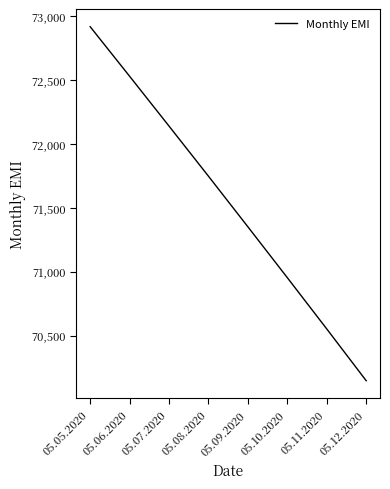

Read the value at 05.06.2020.

72529.0